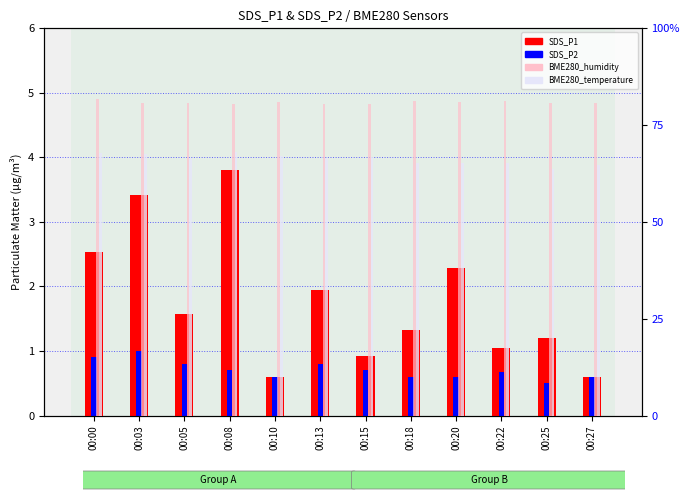

Reading left to right, extract all data points from this chart.

SDS_P1: 00:00=2.5	00:03=3.4	00:05=1.6	00:08=3.8	00:10=0.6	00:13=1.9	00:15=0.9	00:18=1.3	00:20=2.3	00:22=1.1	00:25=1.2	00:27=0.6
SDS_P2: 00:00=0.9	00:03=1.0	00:05=0.8	00:08=0.7	00:10=0.6	00:13=0.8	00:15=0.7	00:18=0.6	00:20=0.6	00:22=0.7	00:25=0.5	00:27=0.6
BME280_humidity: 00:00=0.8	00:03=0.8	00:05=0.8	00:08=0.8	00:10=0.8	00:13=0.8	00:15=0.8	00:18=0.8	00:20=0.8	00:22=0.8	00:25=0.8	00:27=0.8
BME280_temperature: 00:00=0.7	00:03=0.7	00:05=0.7	00:08=0.7	00:10=0.7	00:13=0.7	00:15=0.7	00:18=0.7	00:20=0.7	00:22=0.7	00:25=0.6	00:27=0.6